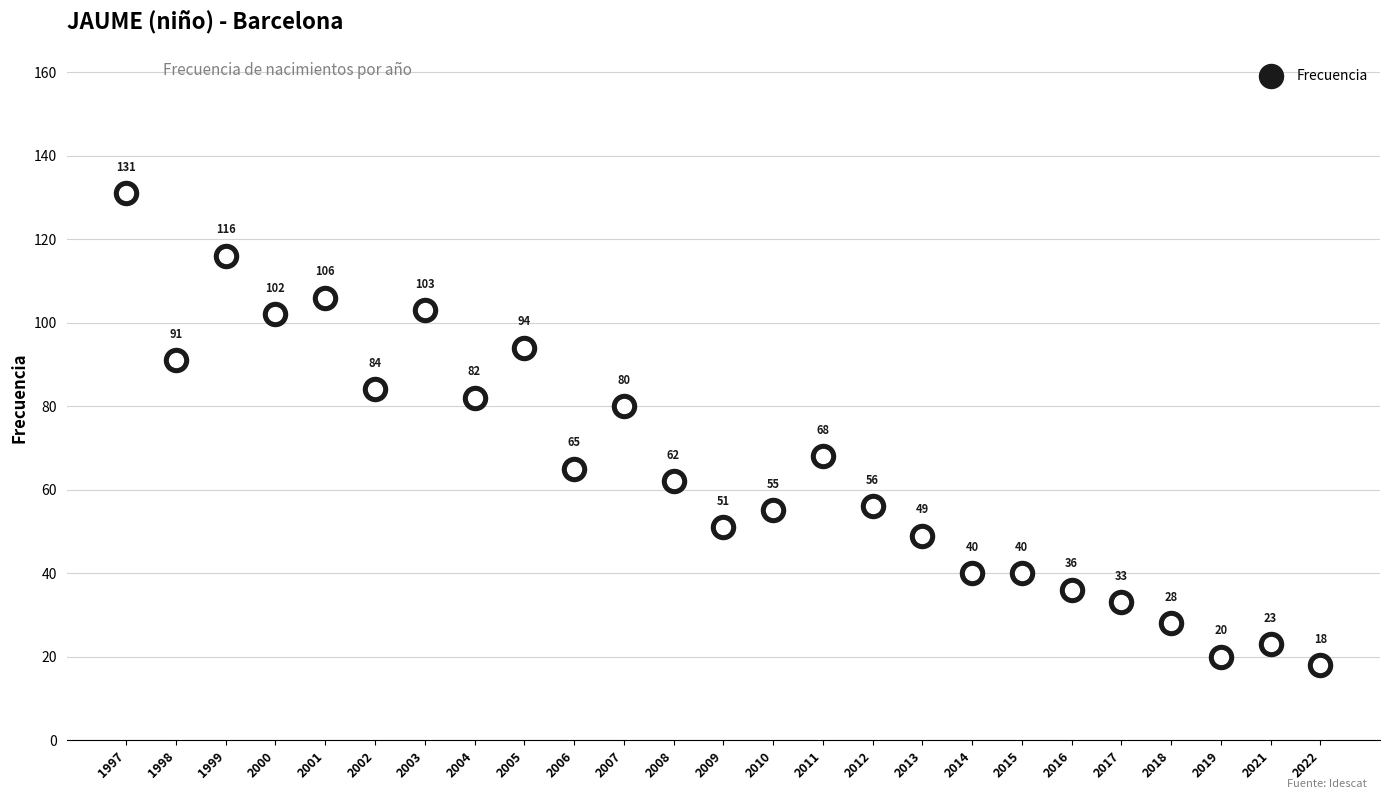

Which has a higher value, 2015 or 2018?

2015